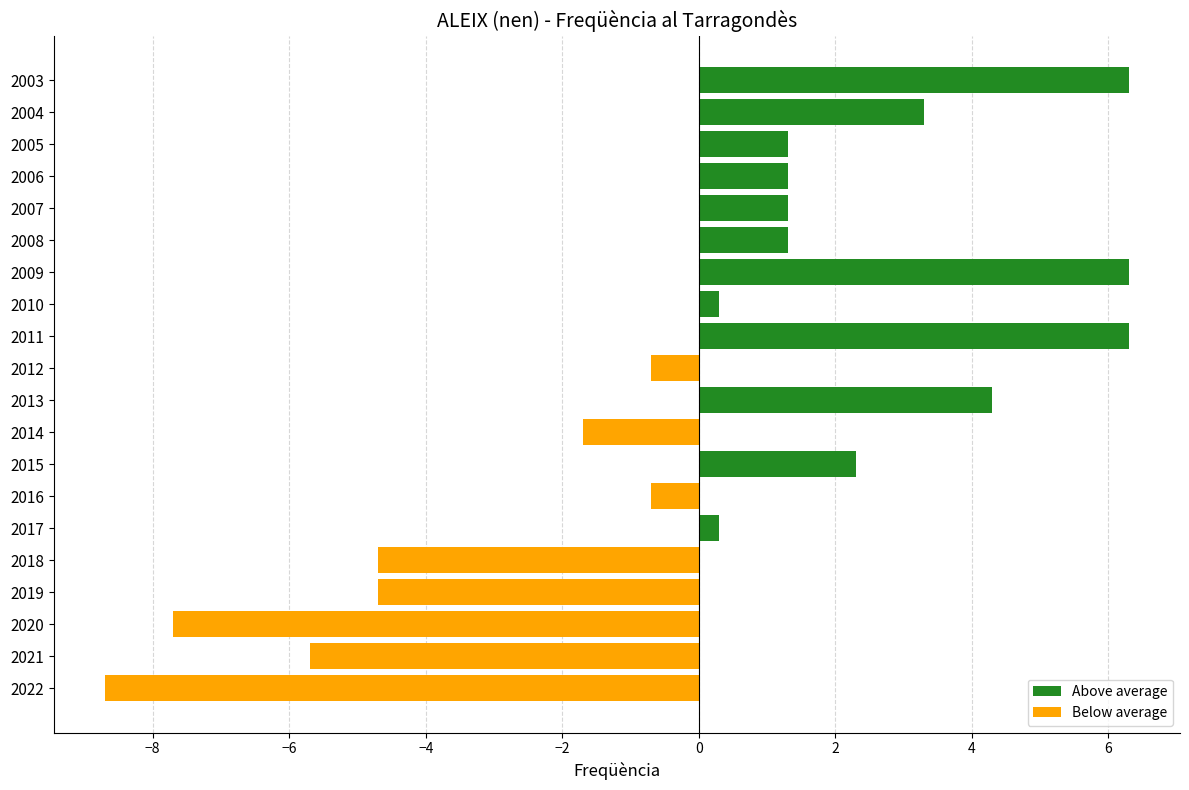

How many values exceed 1?

10